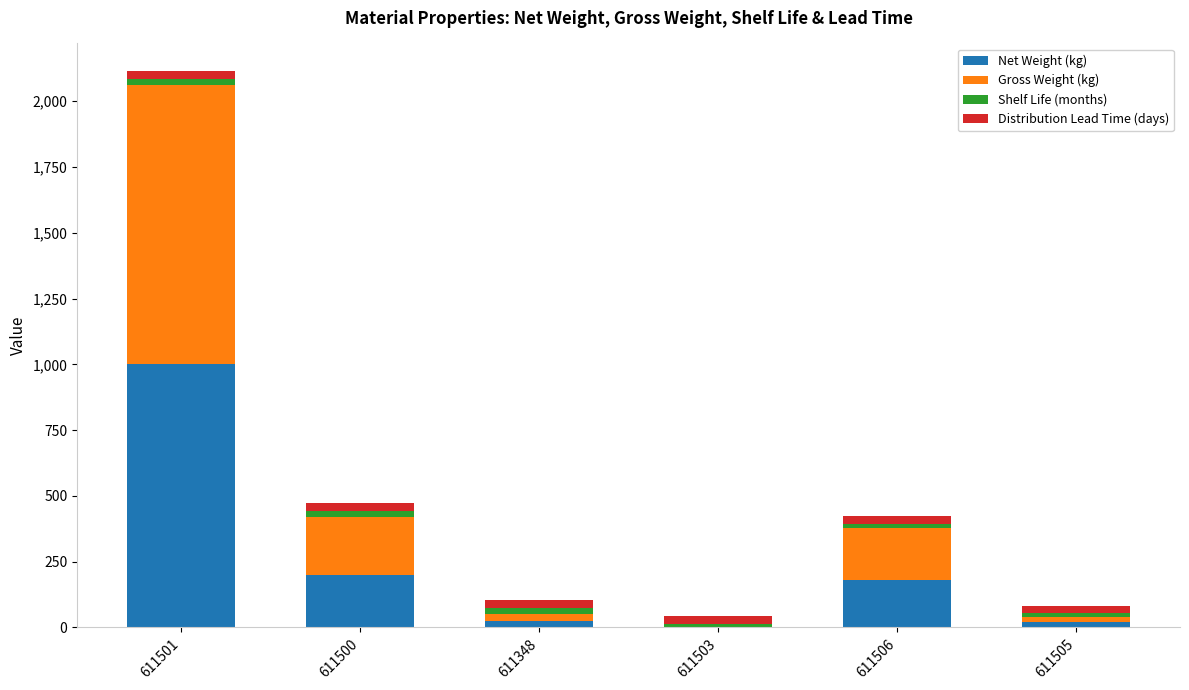

At which category is the sum across all series the highest?

611501